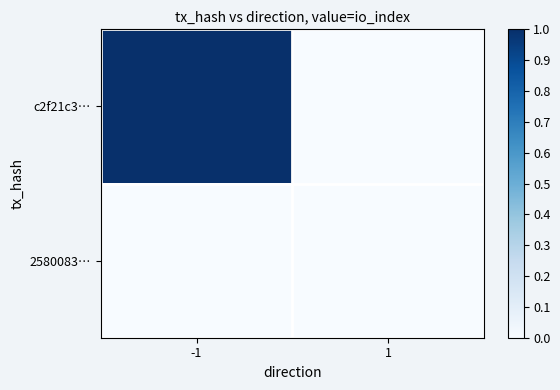

Rank the series by their maximum value, from lowest to highest.

2580083…, c2f21c3…